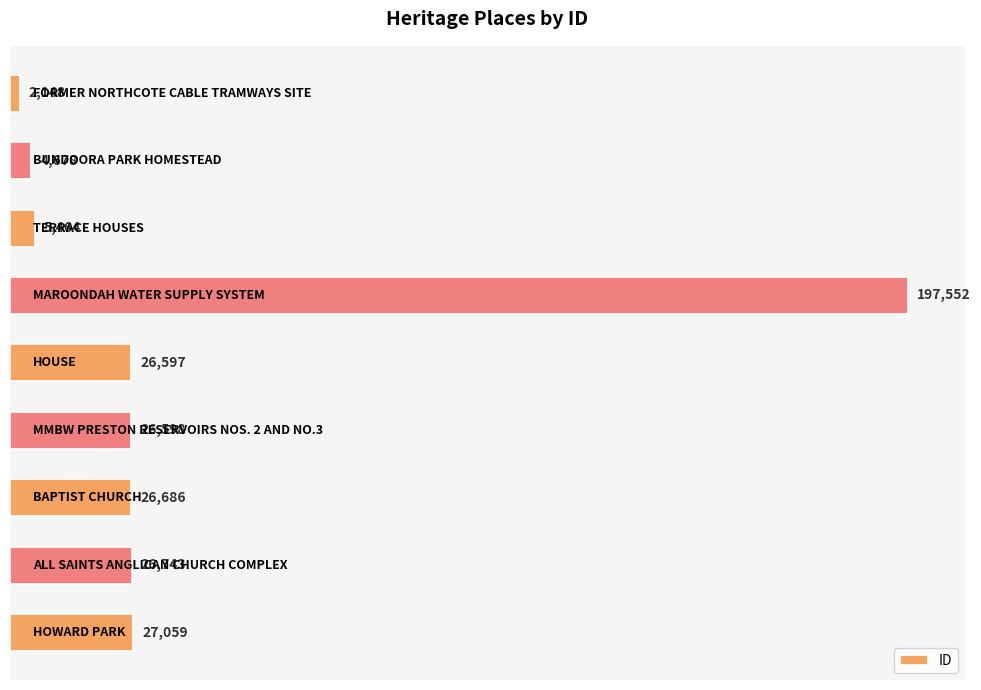

What is the difference between the second highest and minimum values?

24911